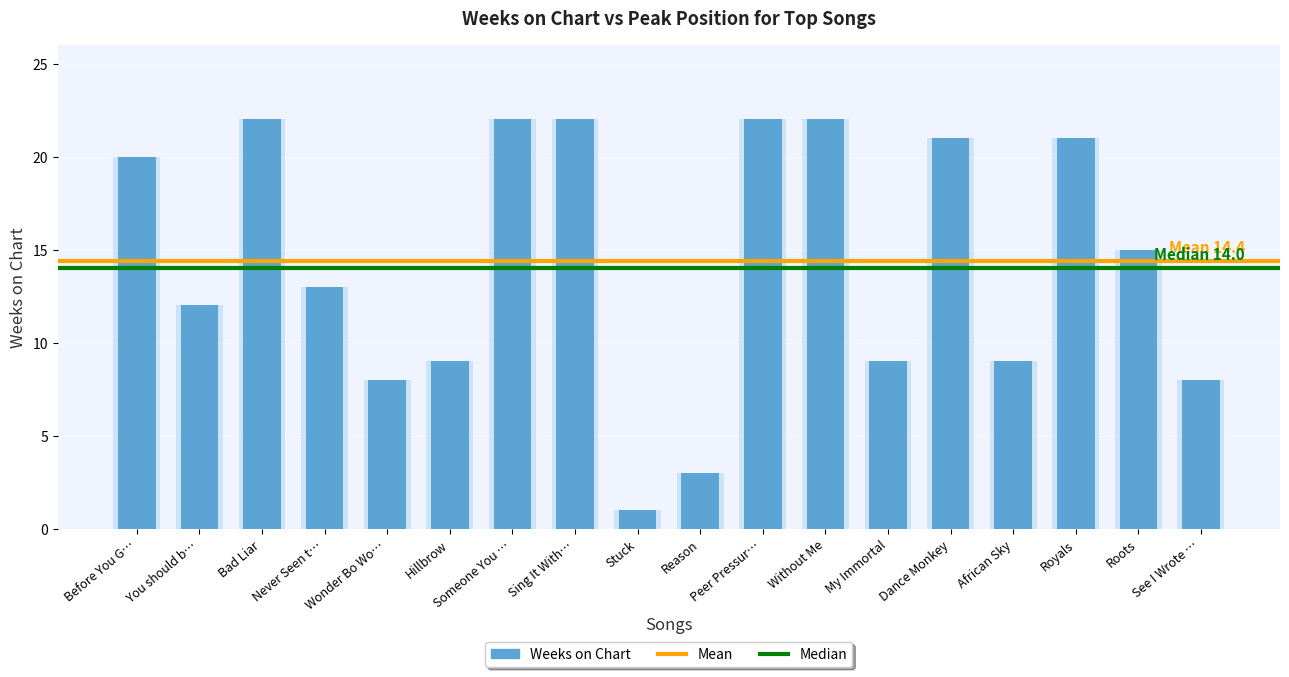

Count the number of data series in this chart.

1